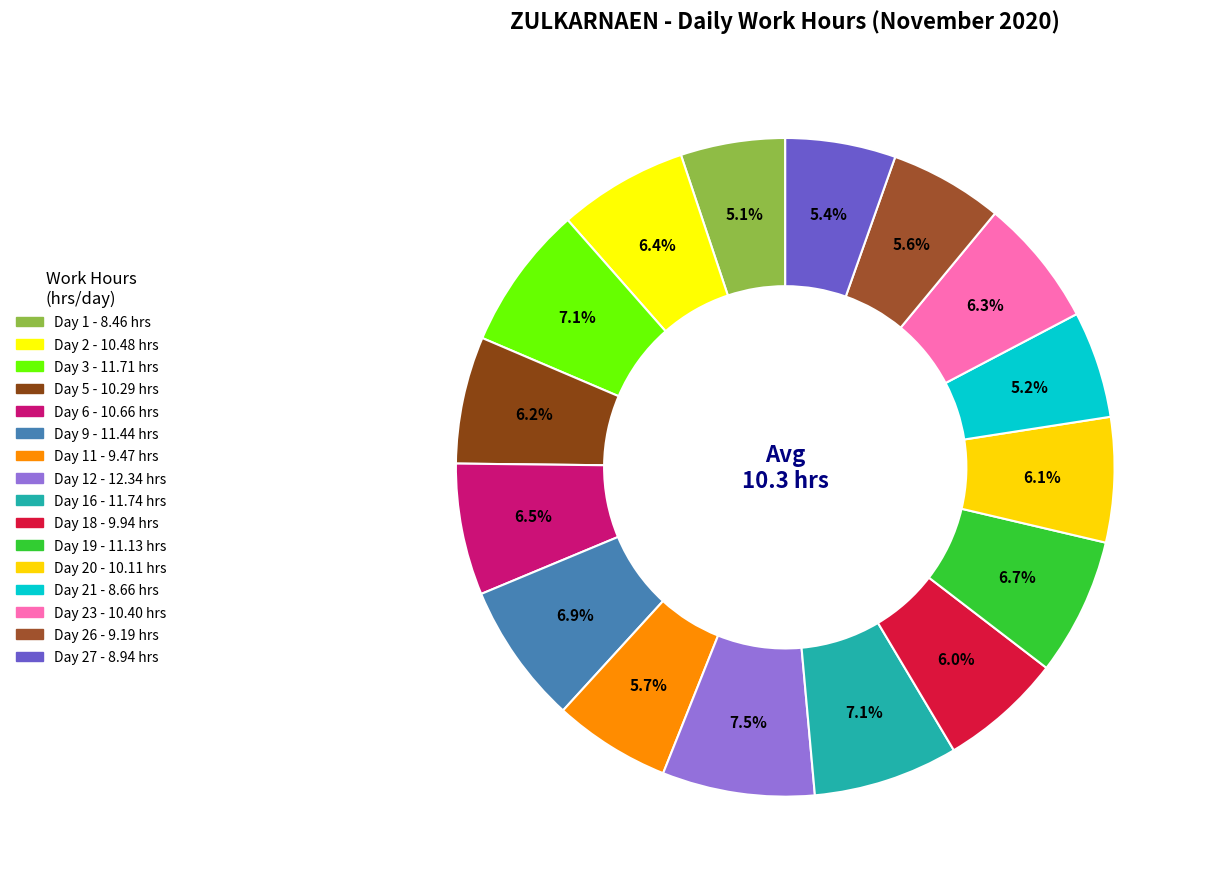

Count the number of slices in the pie.

16